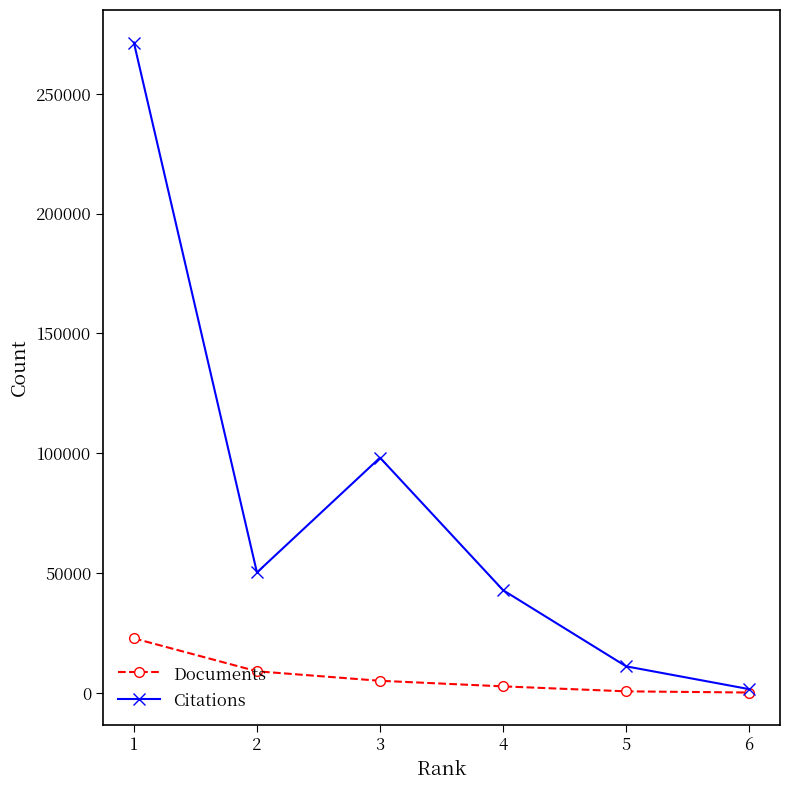

True or false: Citations has a value of 50245 at 2.

True